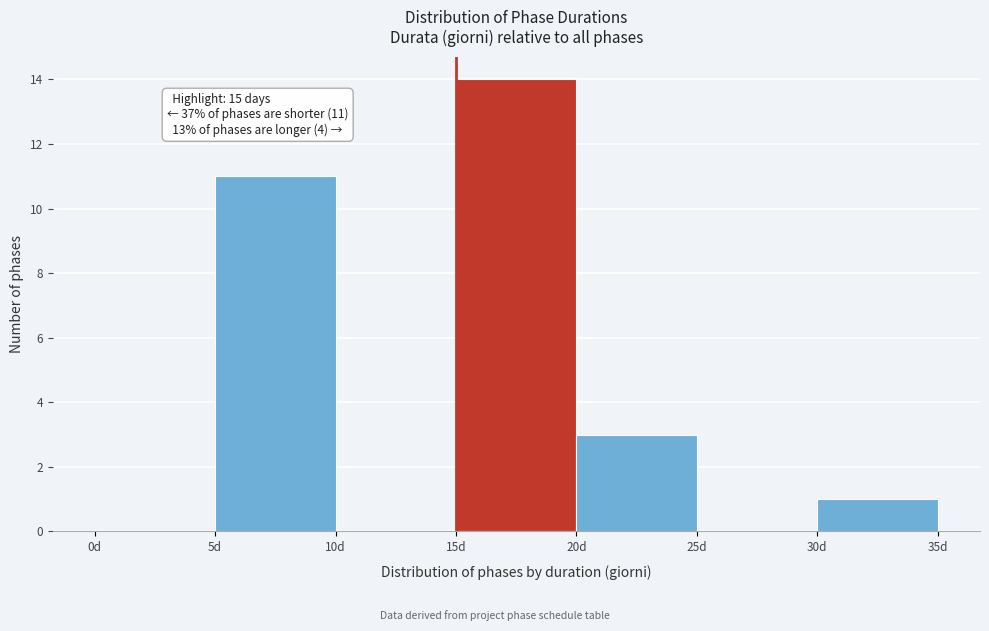

Which range on the x-axis has the tallest bar?

15 to 20